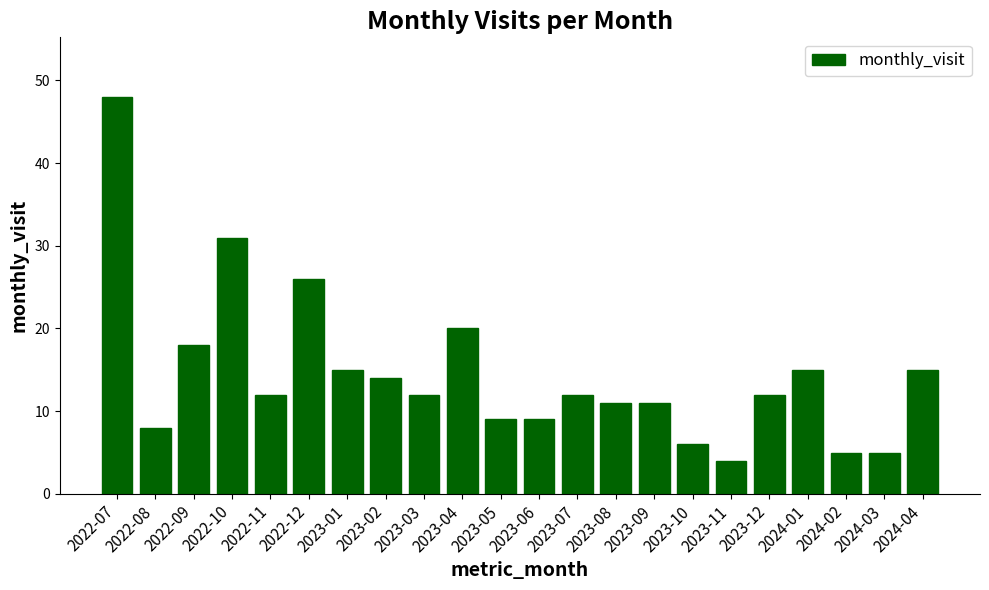

What is the label of the 3rd bar from the left?

2022-09